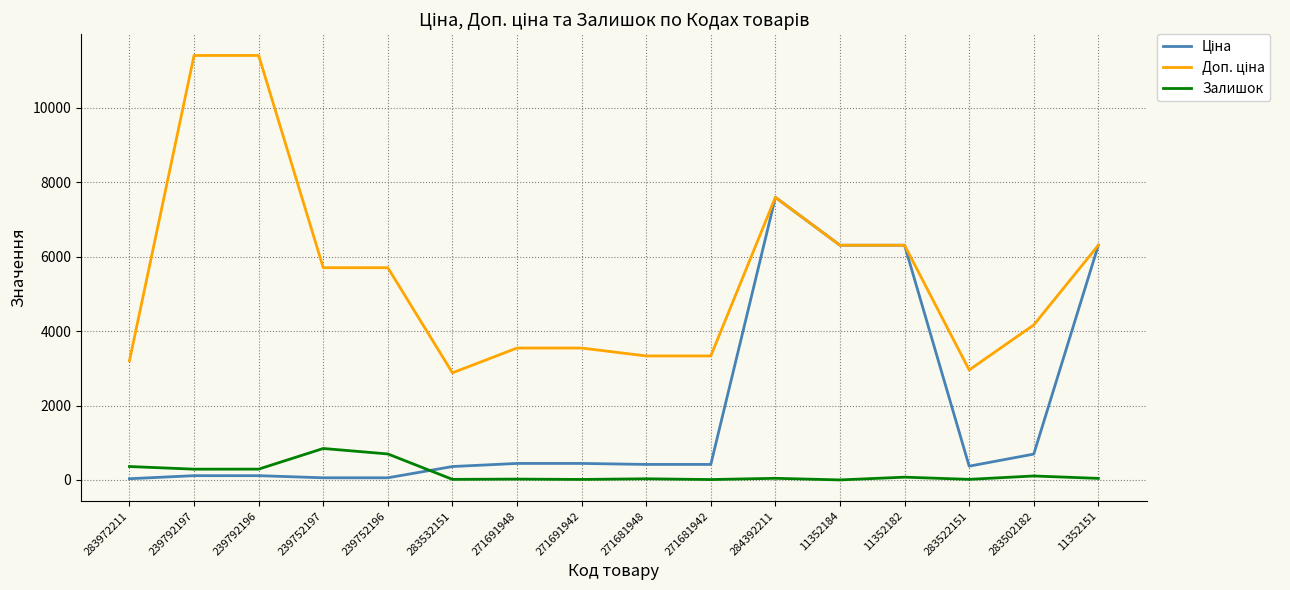

What is the maximum value shown in the chart?

11410.0